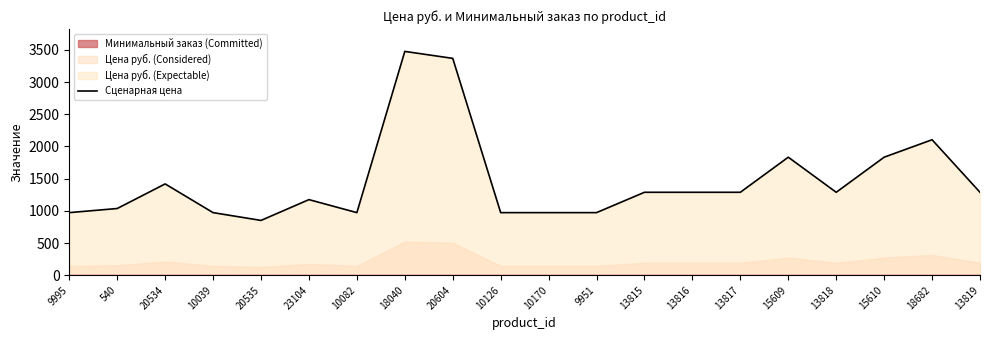

What is the change in value from 10126 to 15610?

+861.0